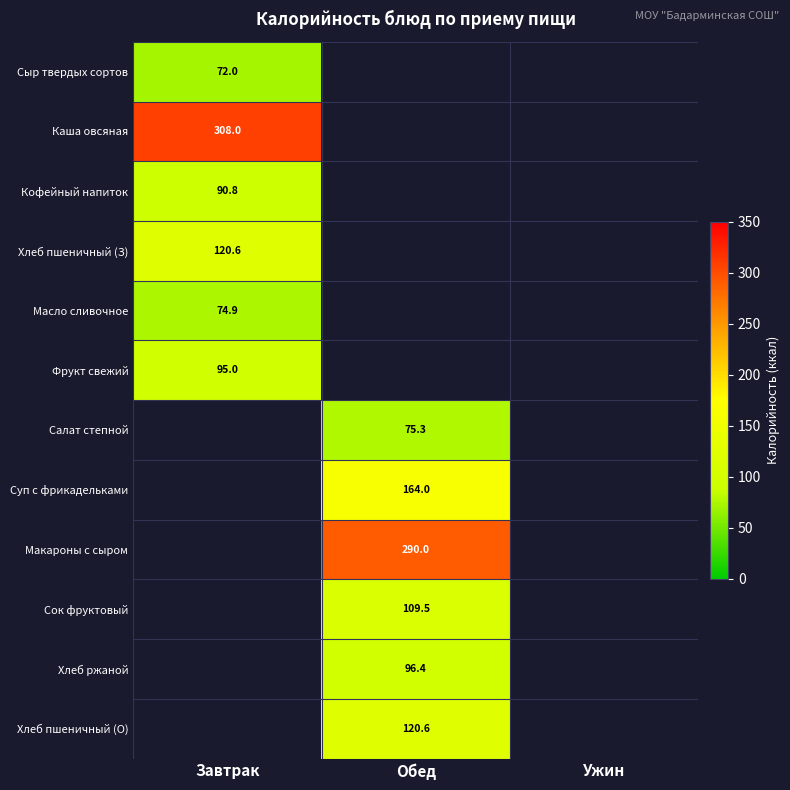

What is the spread (max minus min) of values at Завтрак?

236.0